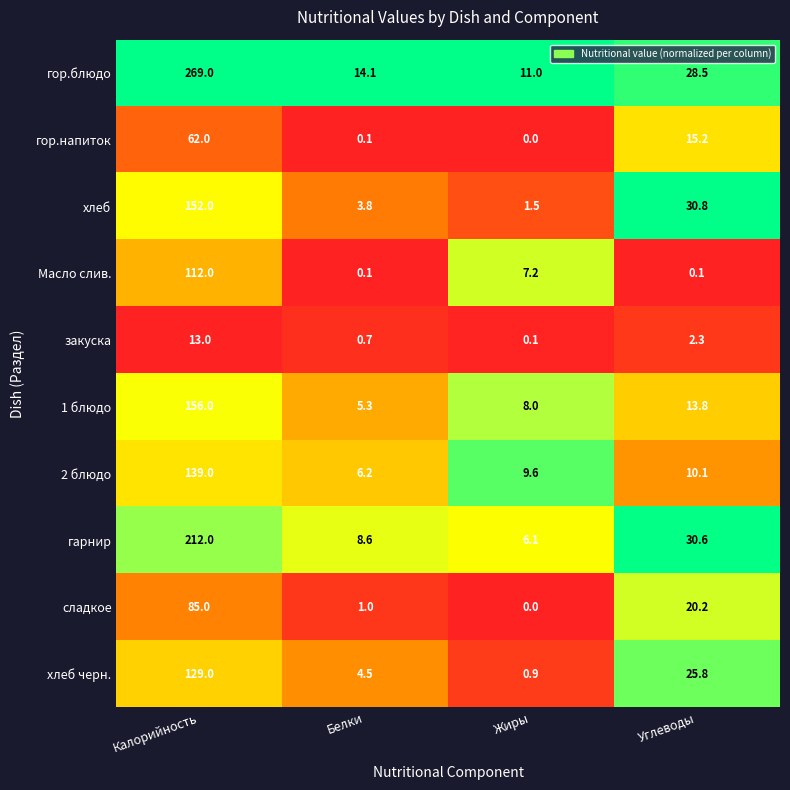

Is it true that Масло слив. equals 0.1 at Углеводы?

True